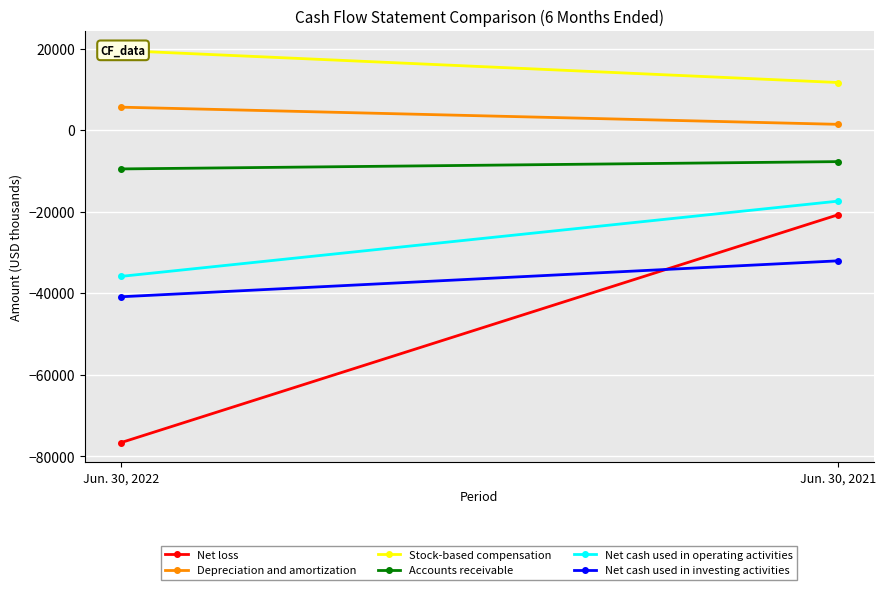

What is the difference between the highest and lowest values at Jun. 30, 2021?

43734